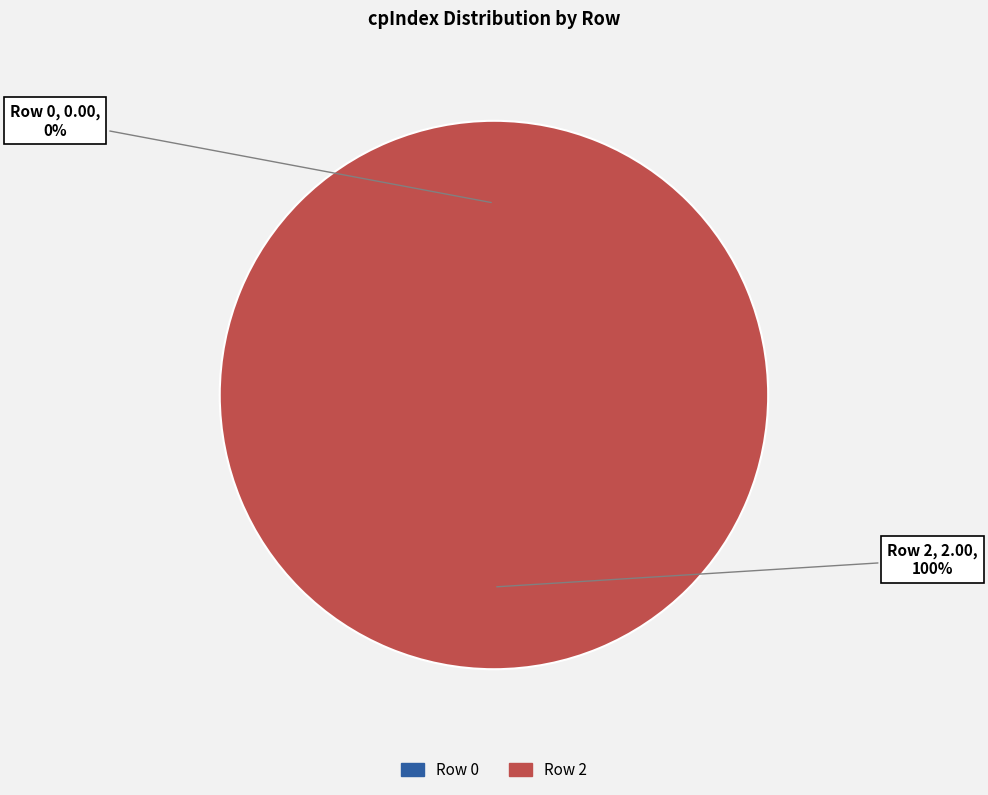

Does Row 2 account for over 50% of the chart?

Yes